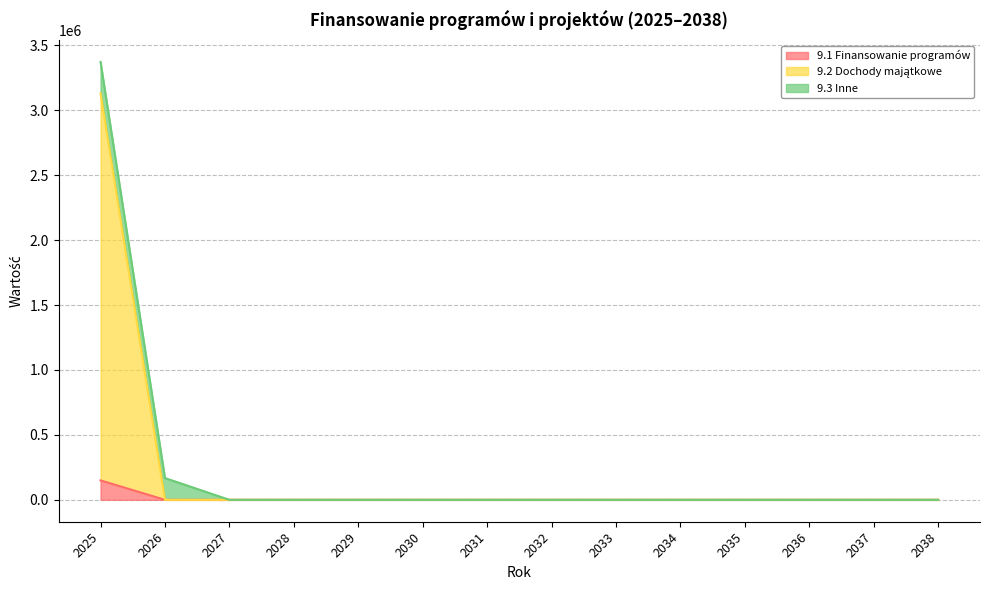

The value of 9.1 Finansowanie programów at 2029 is 0.0. True or false?

True